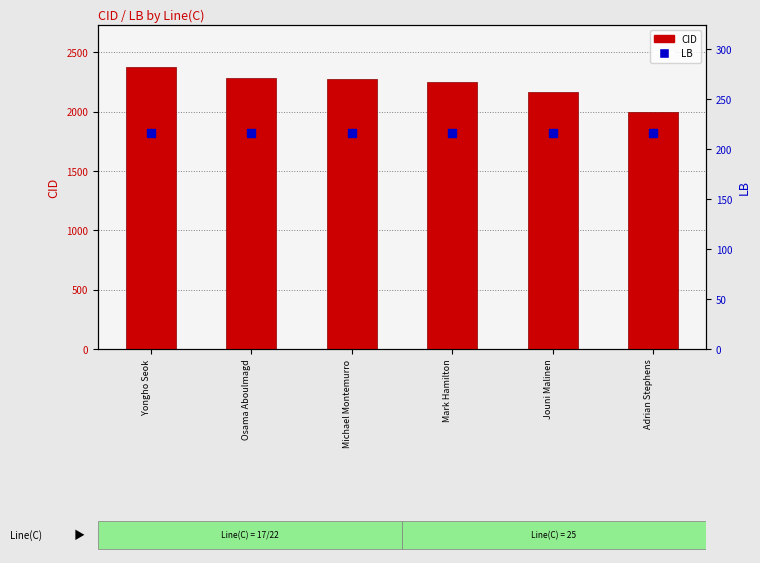

Which series reaches the minimum Y coordinate?

LB